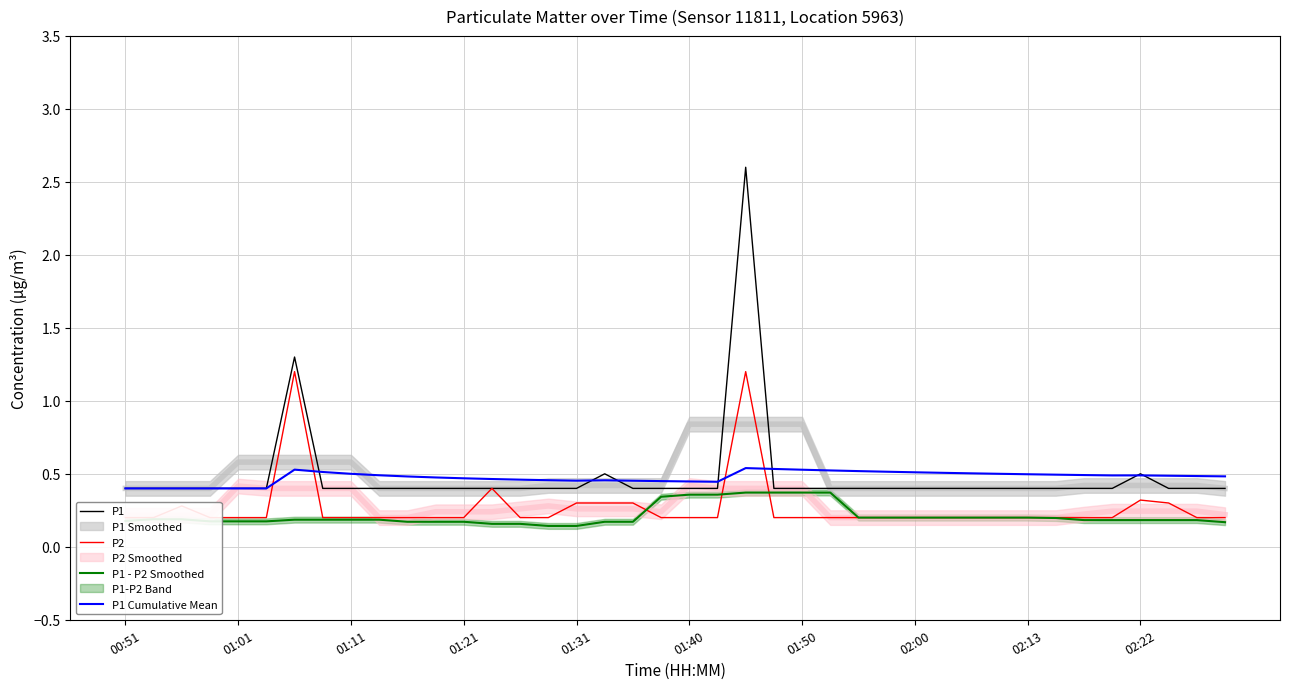

True or false: P1 - P2 Smoothed and P1 intersect in this chart.

False